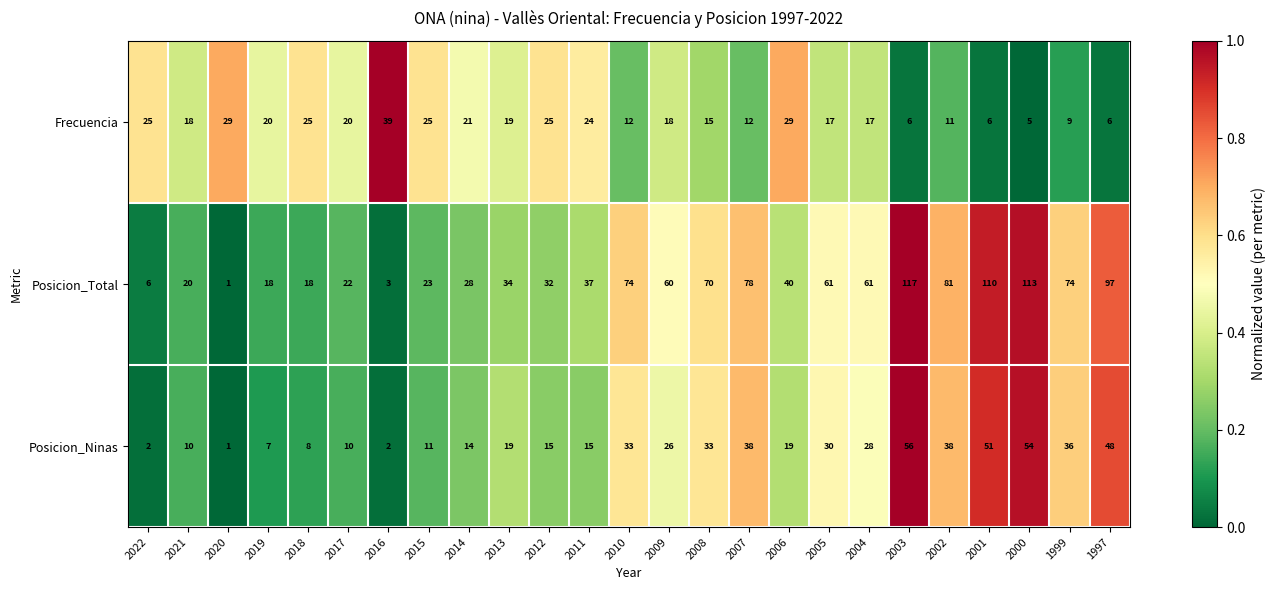

Which series has the widest spread of values?

Posicion_Total